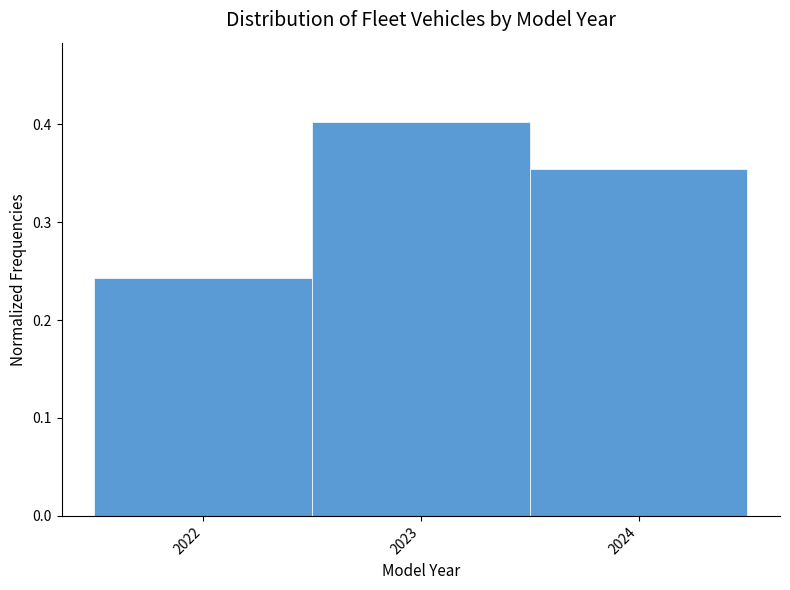

Reading left to right, transcribe this chart: for each bar, give the range it covers on the x-axis and its height. The values are not printed on the chart, so give them approximately, as read against the axis.

2021.5 to 2022.5: 0.24
2022.5 to 2023.5: 0.40
2023.5 to 2024.5: 0.35